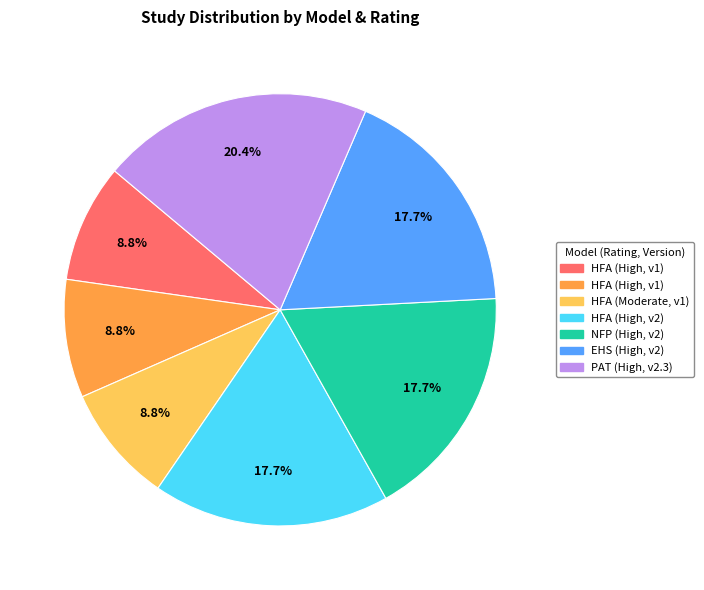

Is there a majority slice in this chart?

No